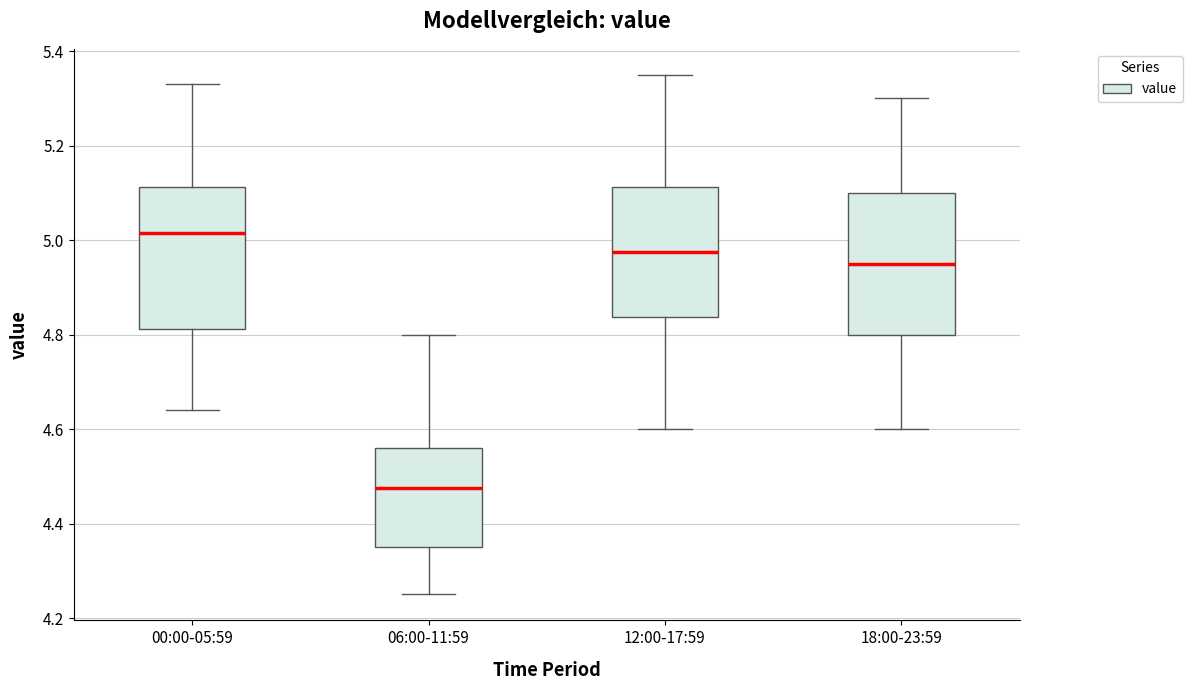

Which box has the lowest median line?

06:00-11:59